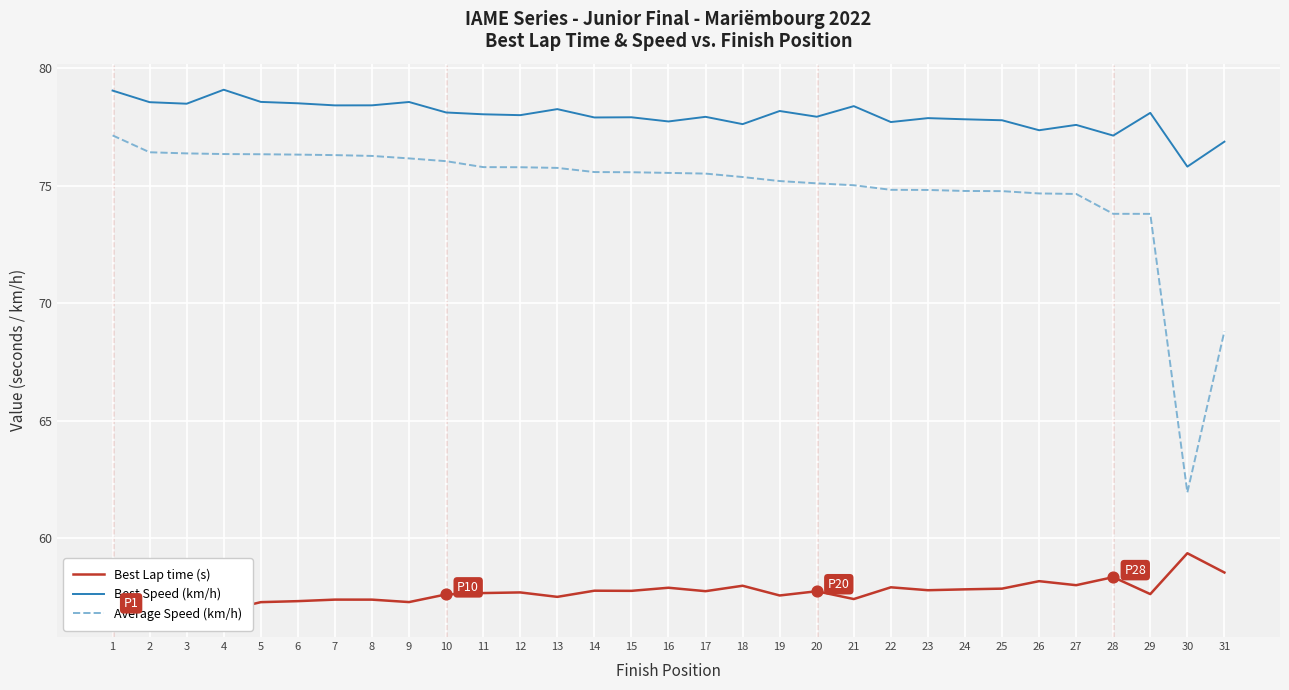

Which series has the largest total across all categories?

Best Speed (km/h)